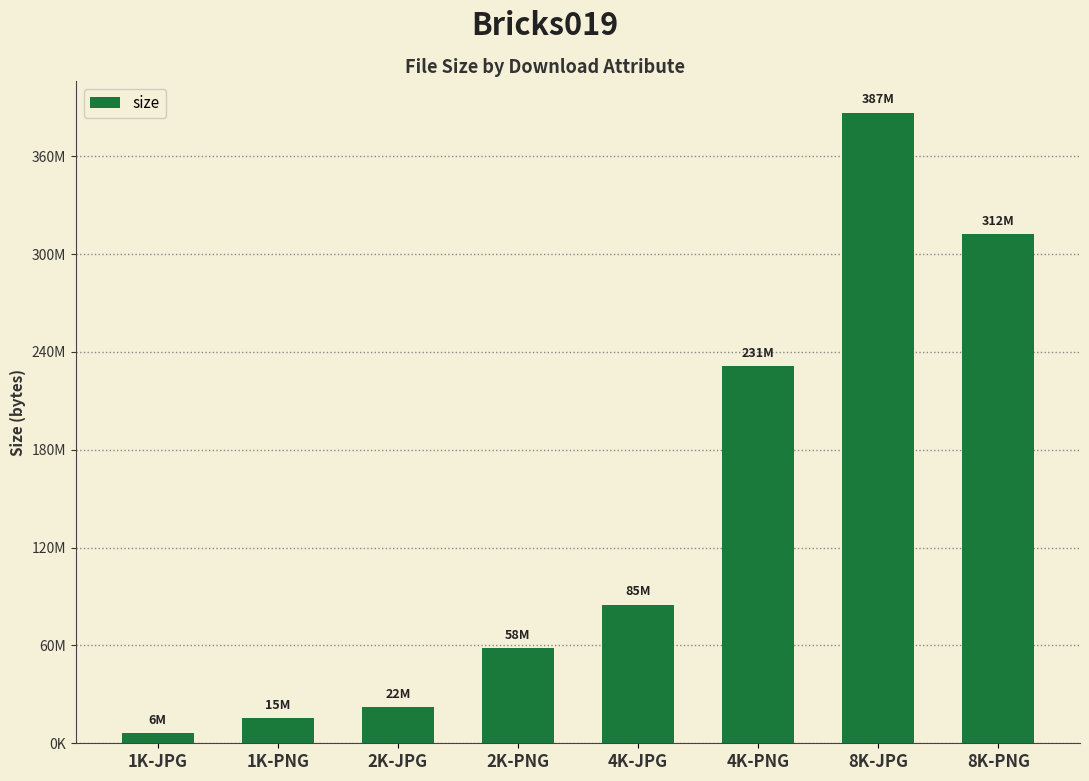

Does the chart contain any negative values?

No